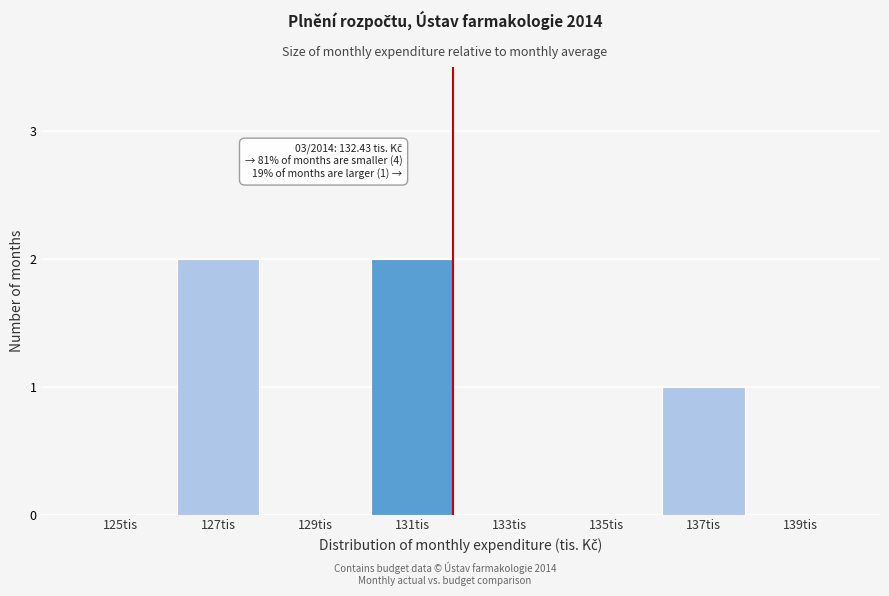

Reading left to right, list all the values displayed in this chart.

125tis=0	127tis=2	129tis=0	131tis=2	133tis=0	135tis=0	137tis=1	139tis=0